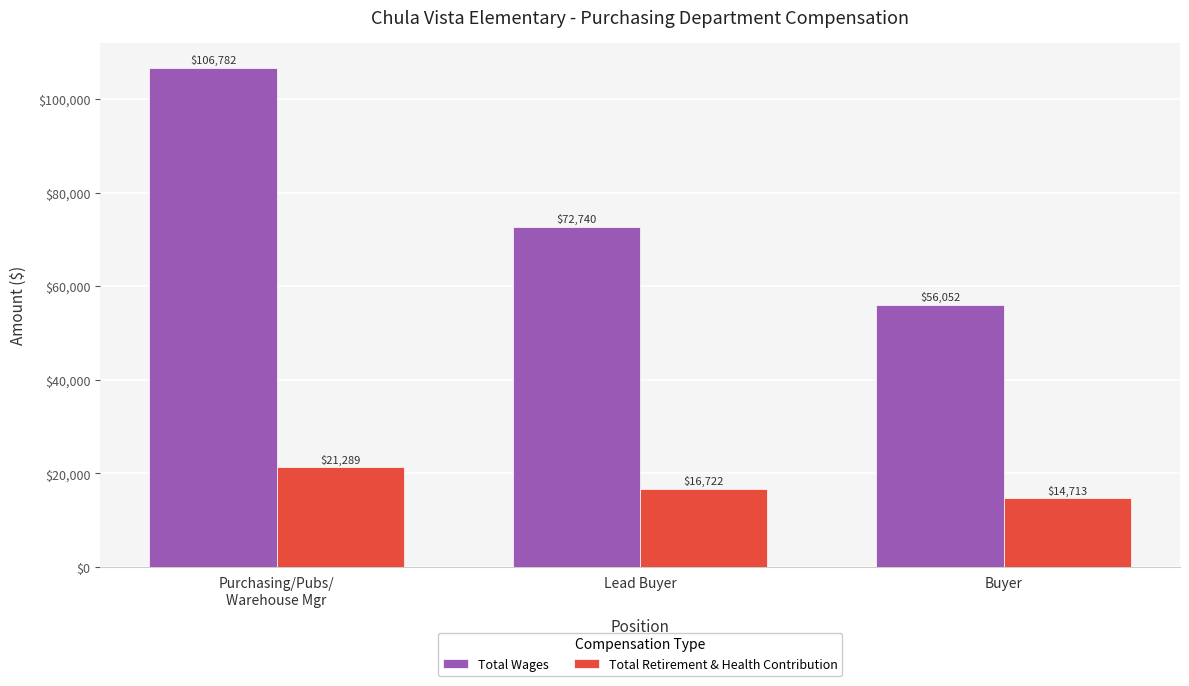

List the series in order of their overall mean, highest first.

Total Wages, Total Retirement & Health Contribution